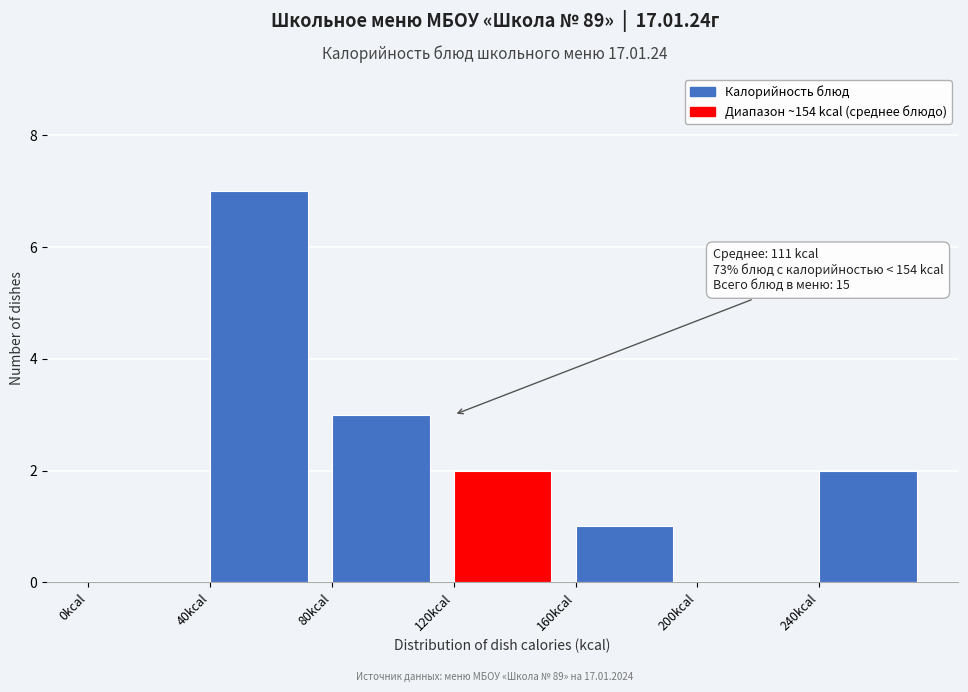

Which range on the x-axis has the tallest bar?

40 to 80